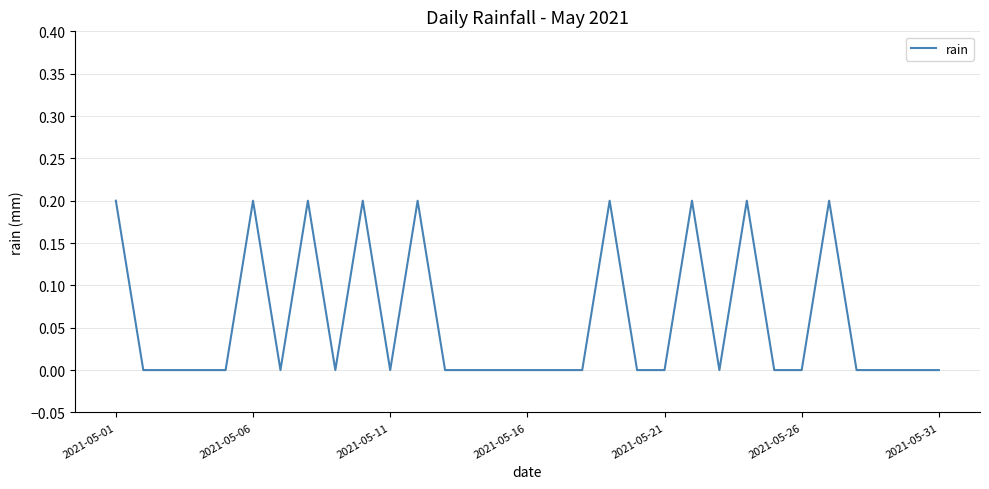

Does the chart display data point markers on the line(s)?

No